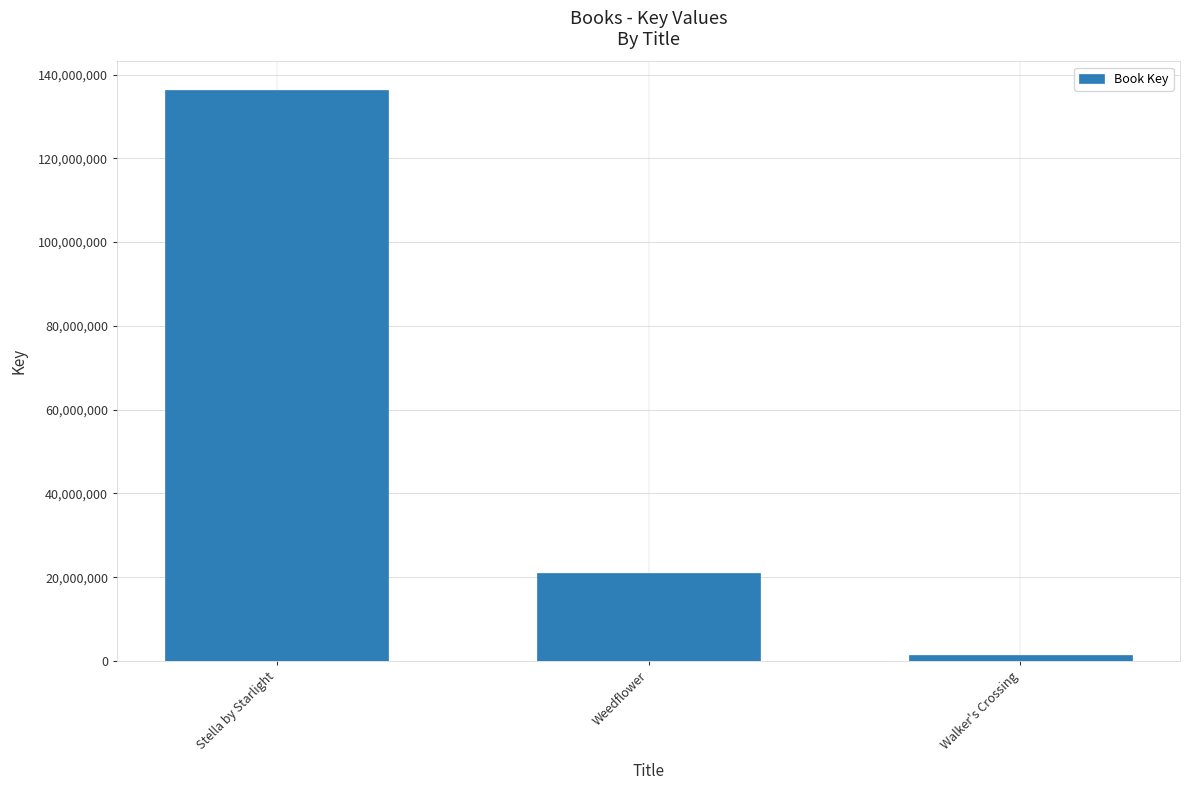

What is the smallest value displayed?

1495210